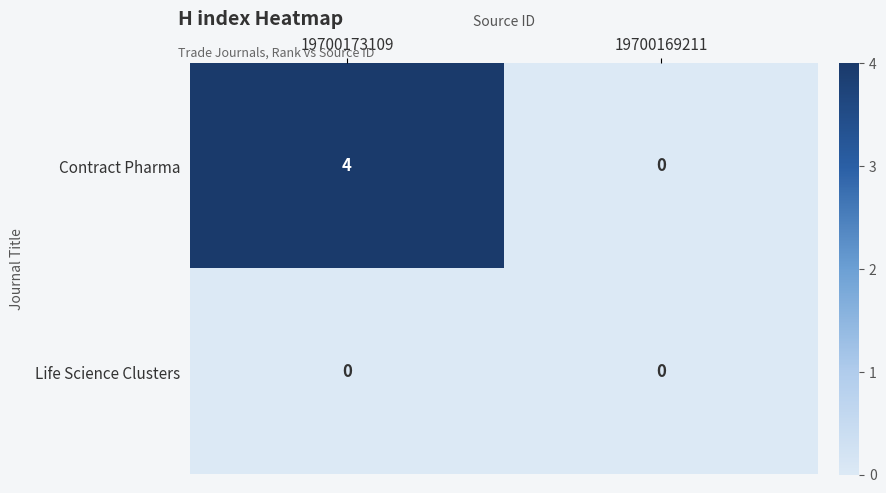

List the series in order of their overall mean, highest first.

Contract Pharma, Life Science Clusters